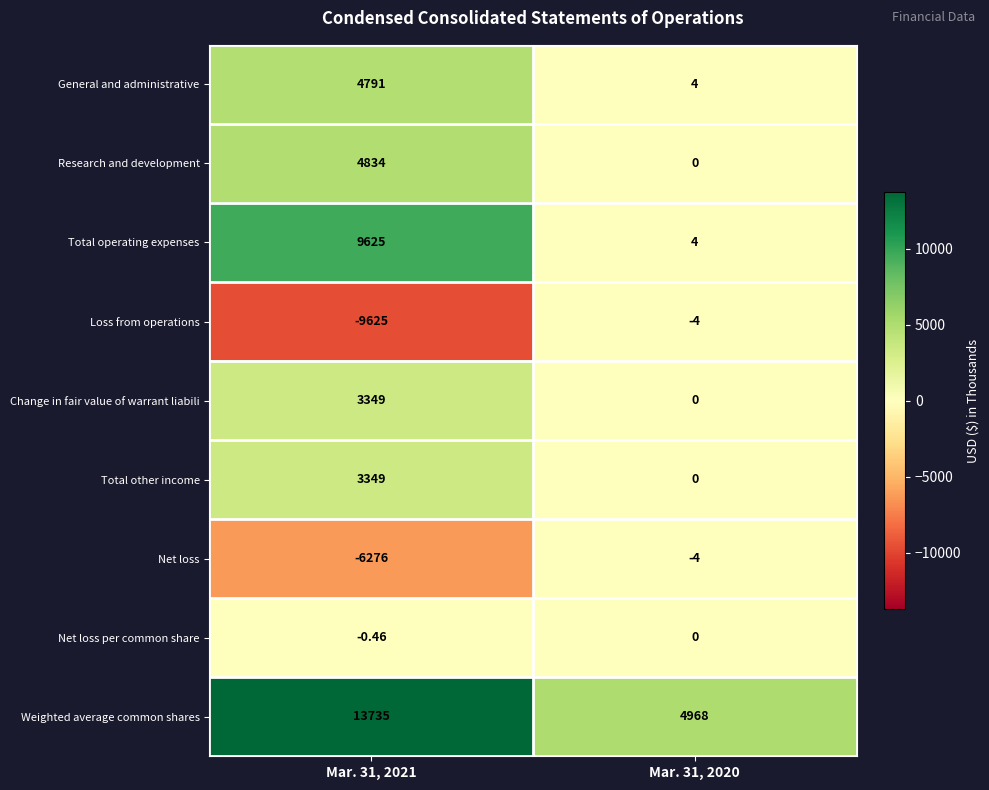

What is the minimum value shown in the chart?

-9625.0